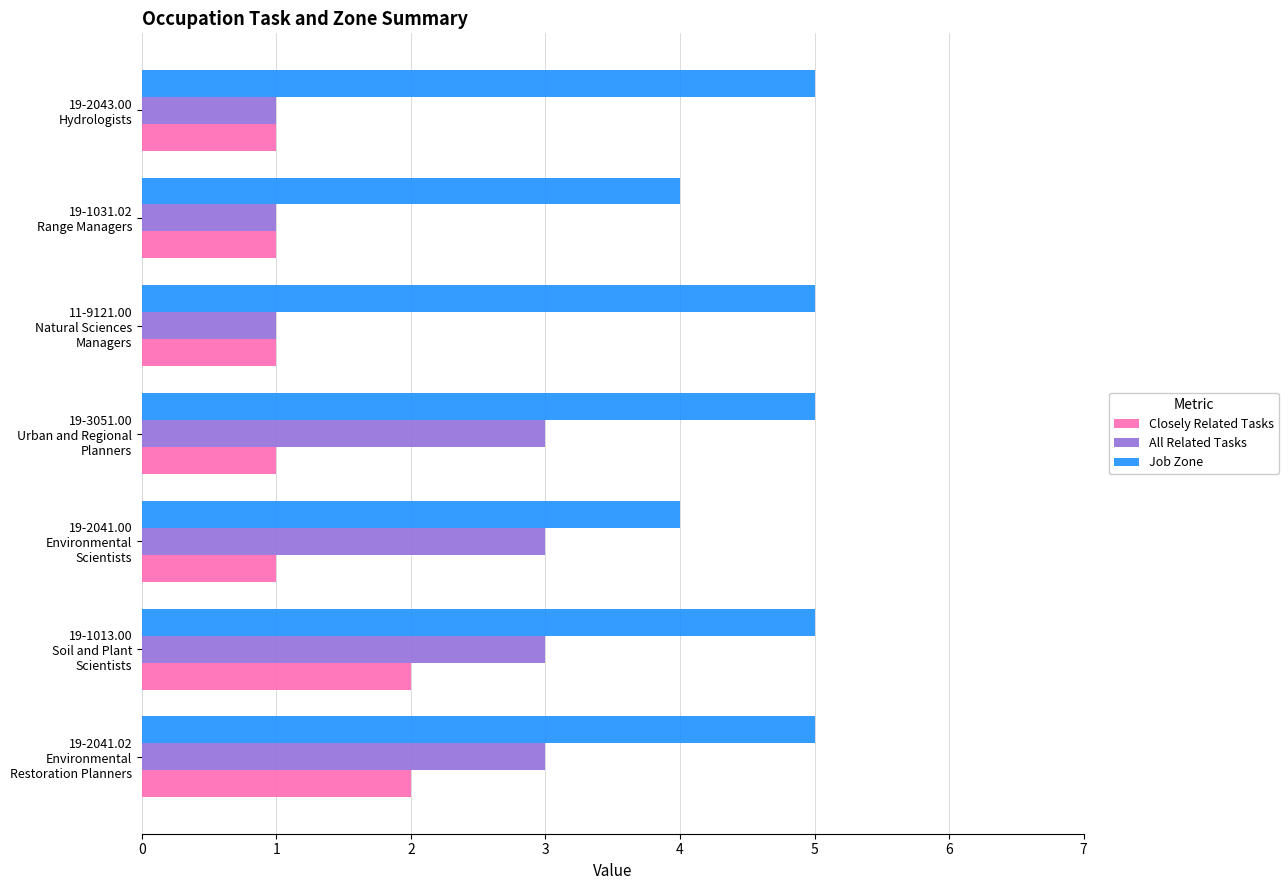

Which series has the largest total across all categories?

Job Zone